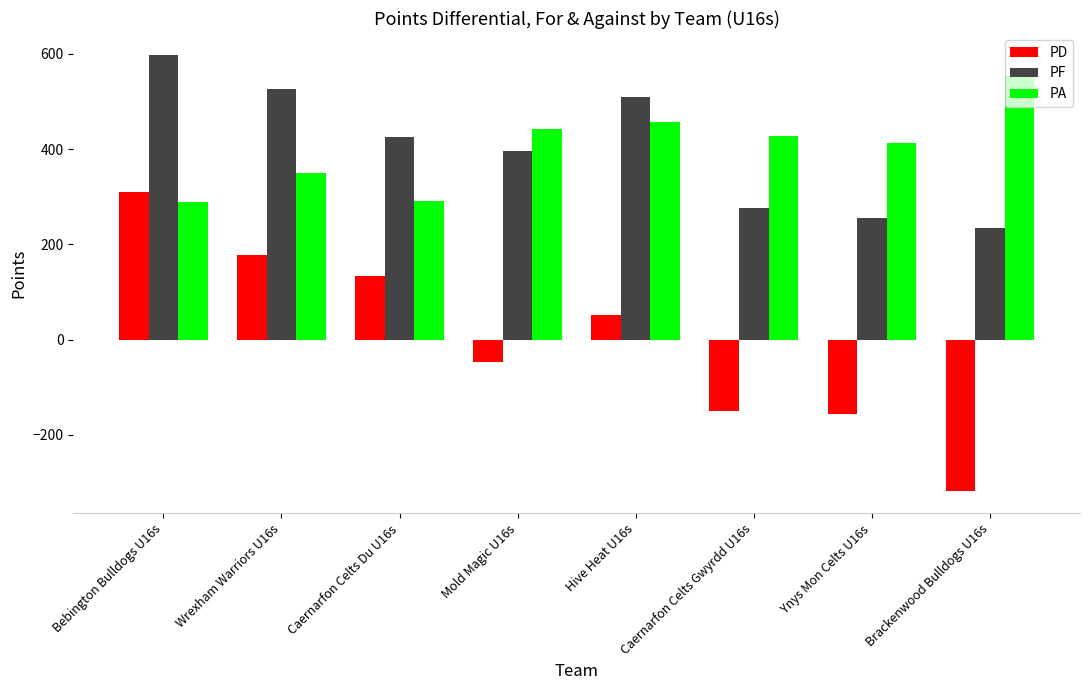

What is the approximate value of PF at Caernarfon Celts Gwyrdd U16s?

277